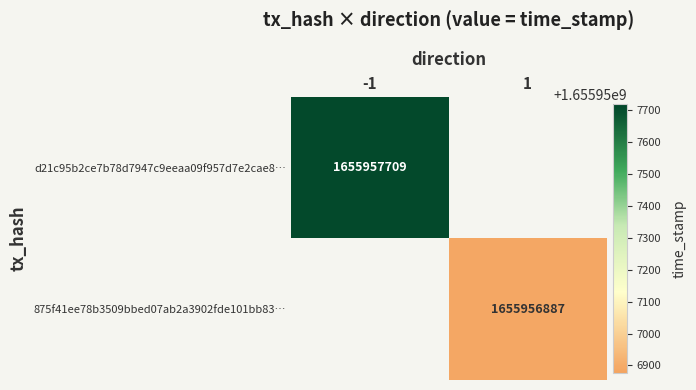

The value of 875f41ee78b3509bbed07ab2a3902fde101bb83 at direction is 1. True or false?

True